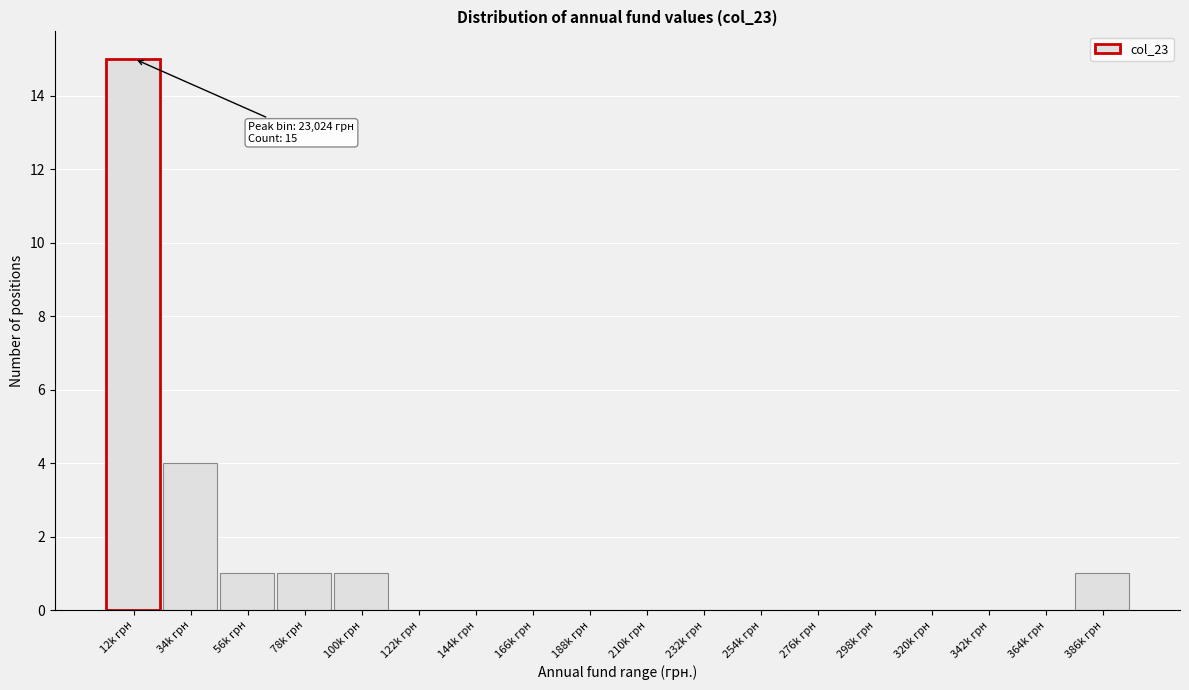

Reading left to right, transcribe all the data shown in this chart.

12k грн=15	34k грн=4	56k грн=1	78k грн=1	100k грн=1	122k грн=0	144k грн=0	166k грн=0	188k грн=0	210k грн=0	232k грн=0	254k грн=0	276k грн=0	298k грн=0	320k грн=0	342k грн=0	364k грн=0	386k грн=1